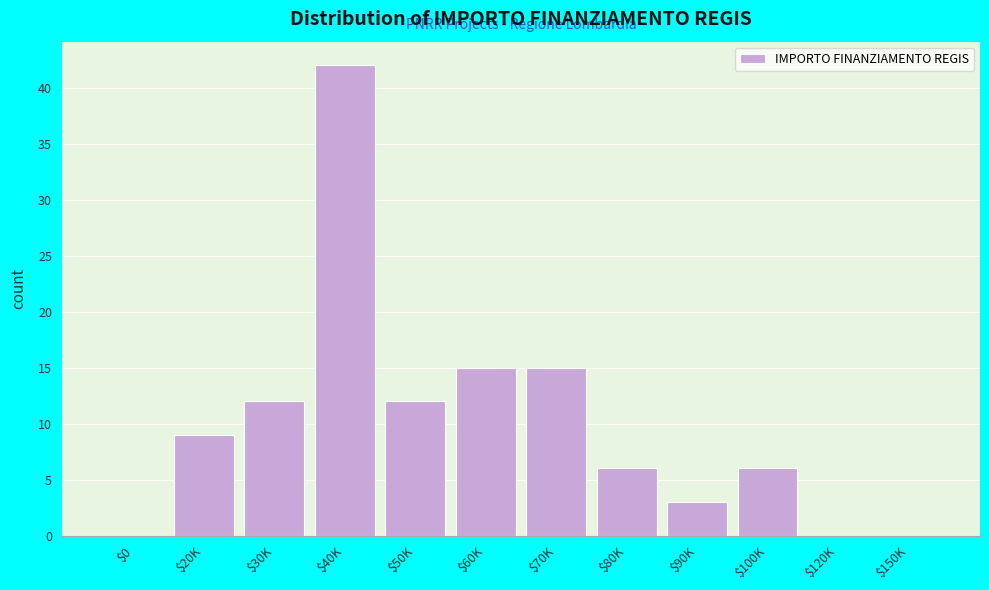

What is the sum of all values?

120